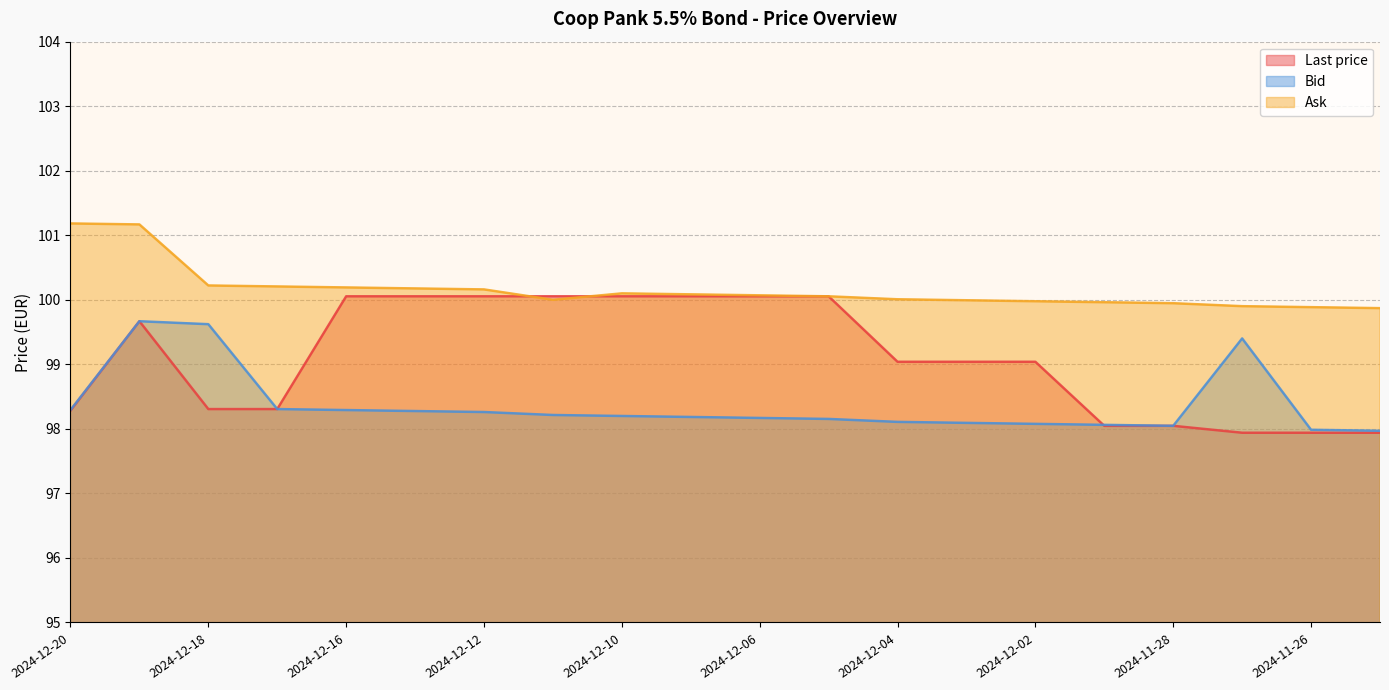

Where does the Ask series first go above 100?

2024-12-20